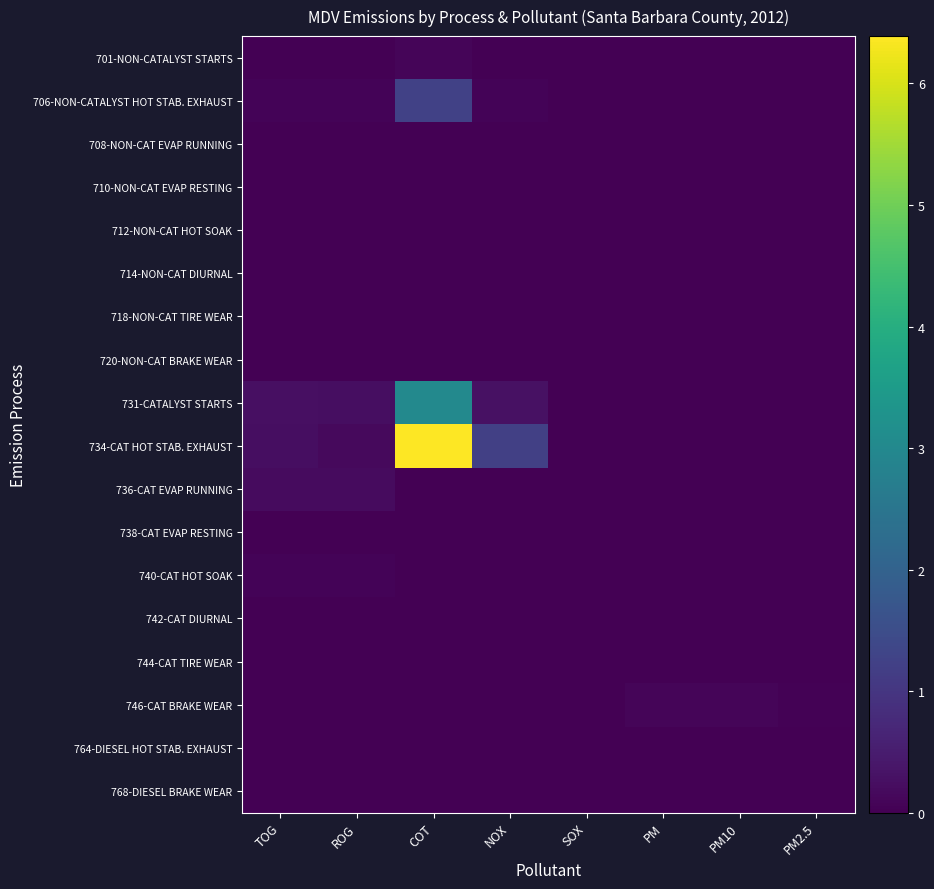

At which category is the sum across all series the highest?

COT